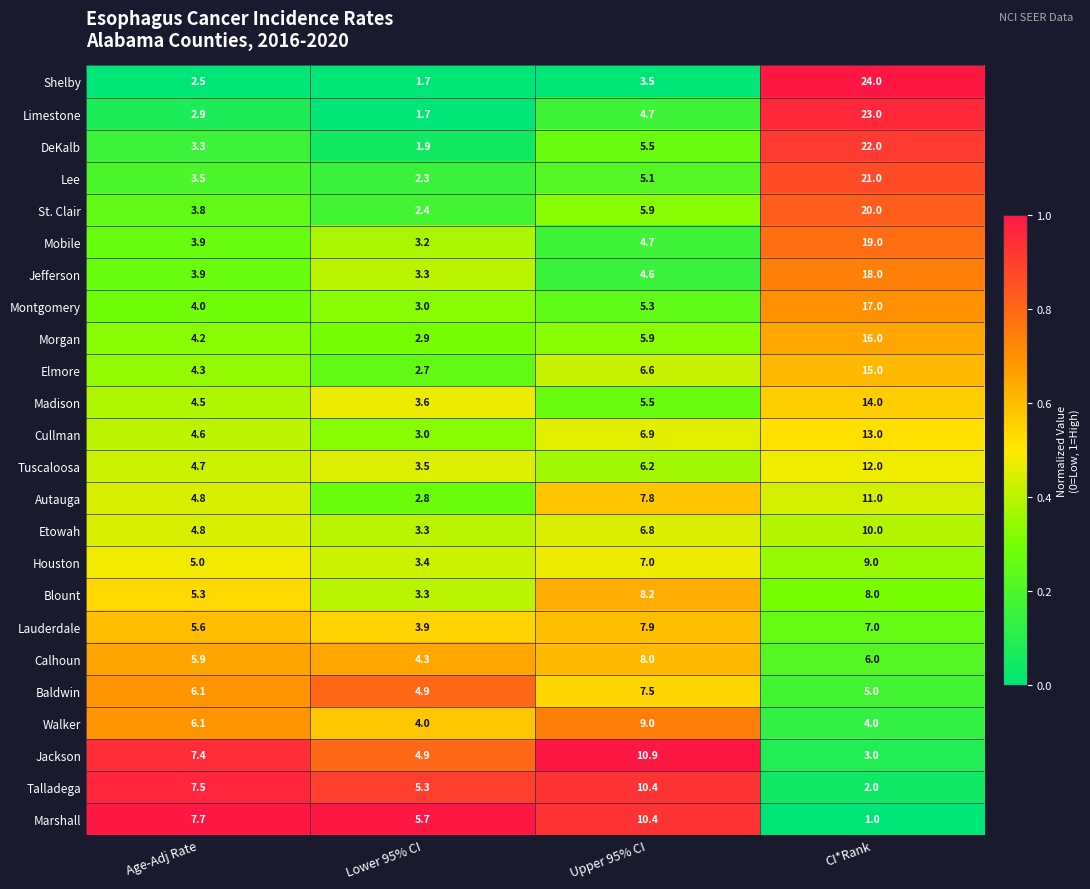

Between Age-Adj Rate and Lower 95% CI, which series saw the biggest shift?

Jackson